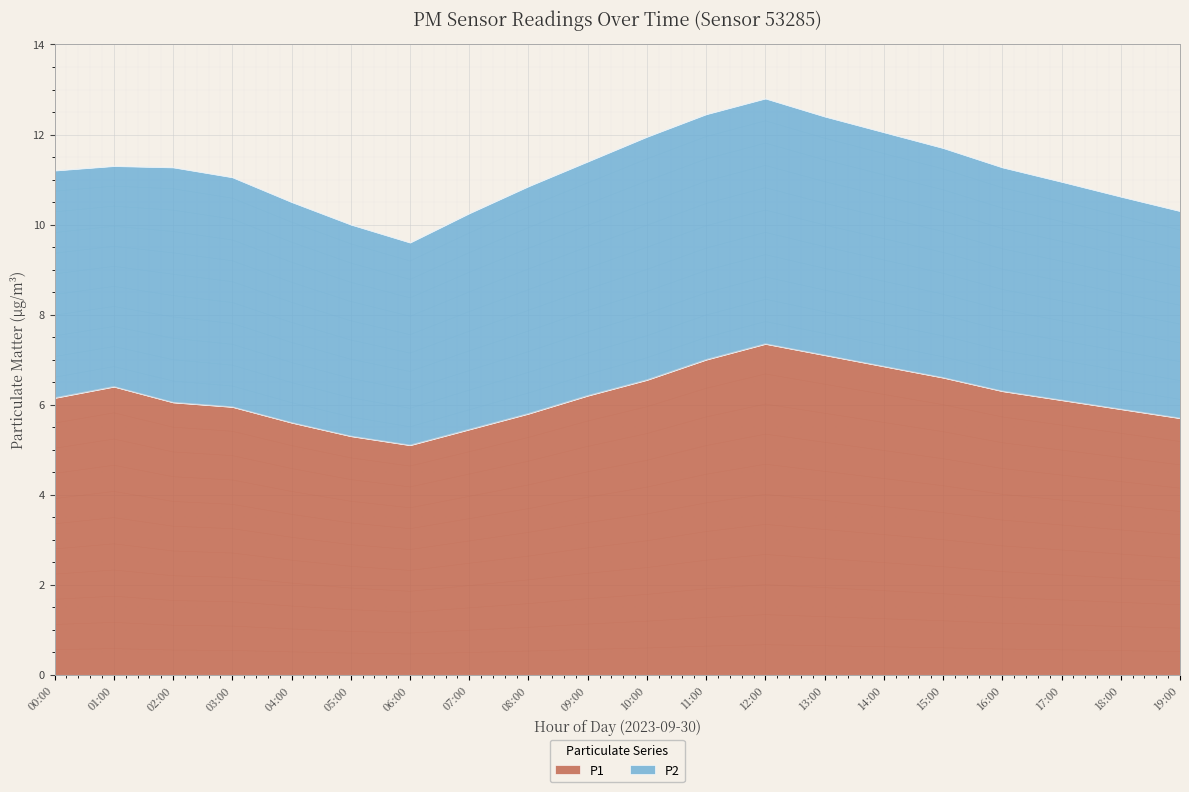

What is the change in value from 01:00 to 09:00?

-0.2